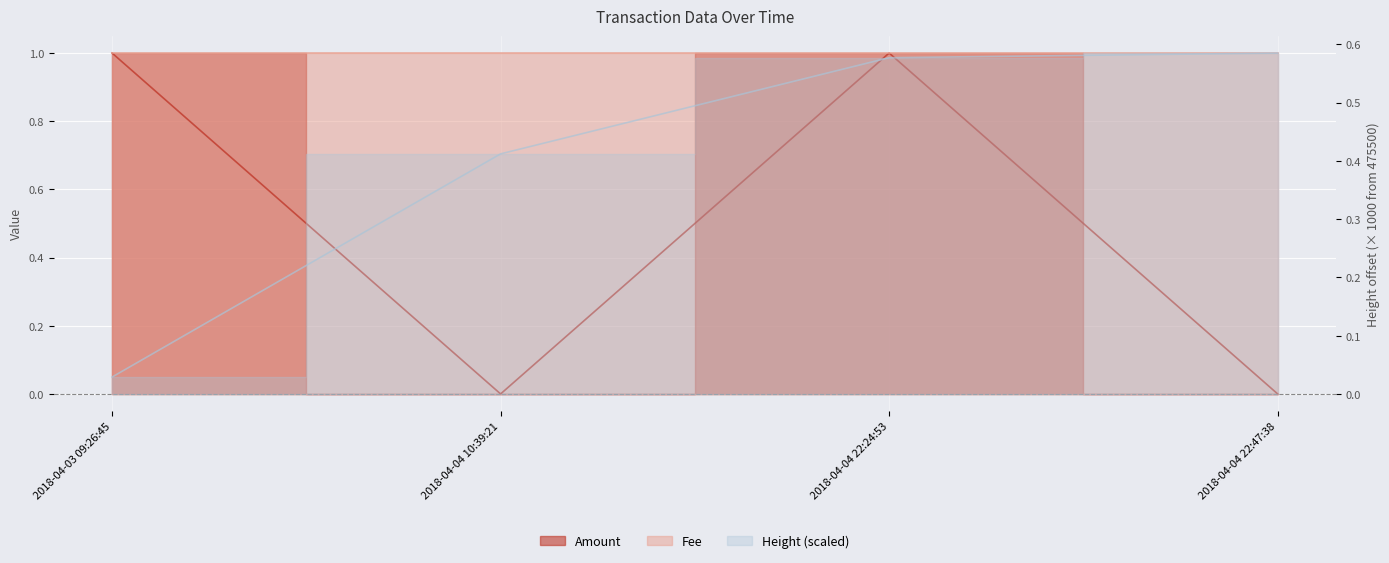

In Amount, how many points are higher than both neighbors (excluding endpoints)?

1